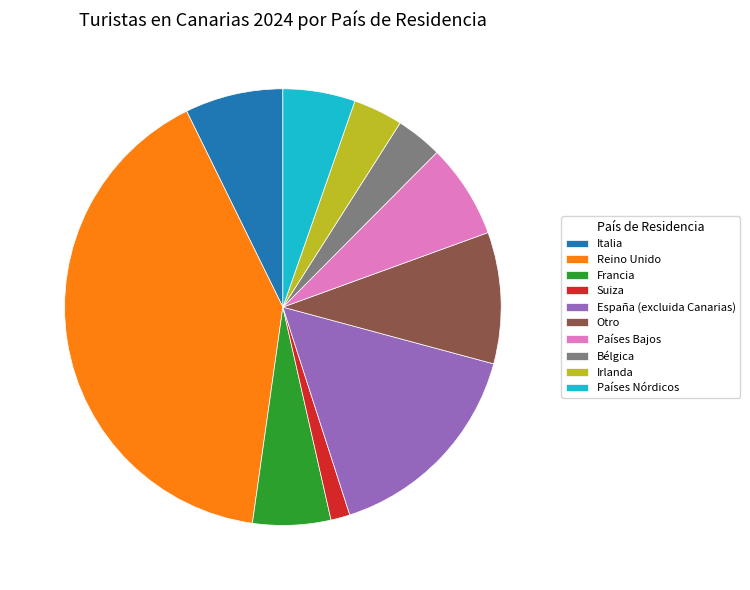

Which slice is the largest?

Reino Unido